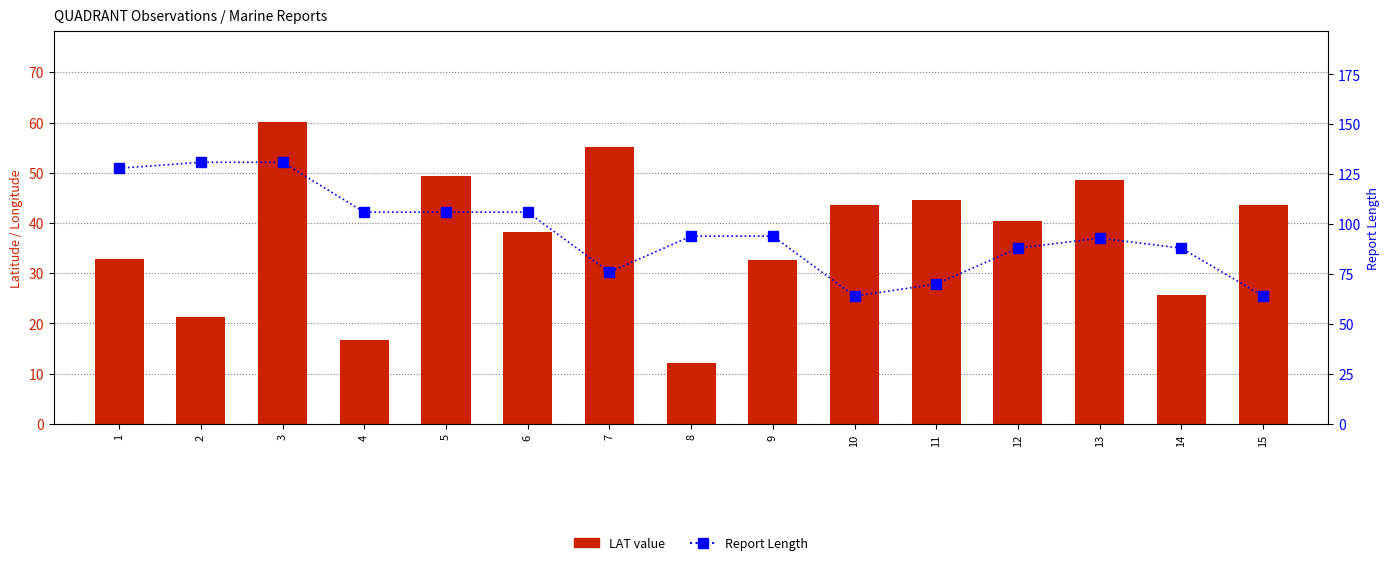

At which label does LAT value reach its minimum?

8